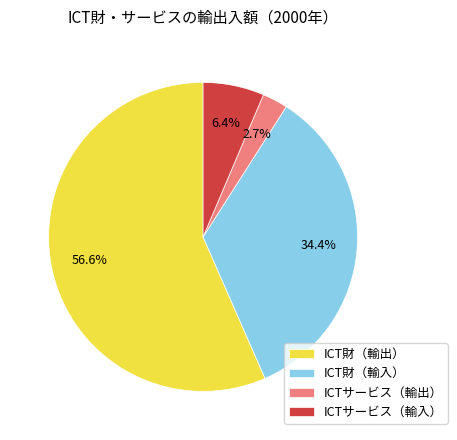

How many segments does this pie chart have?

4